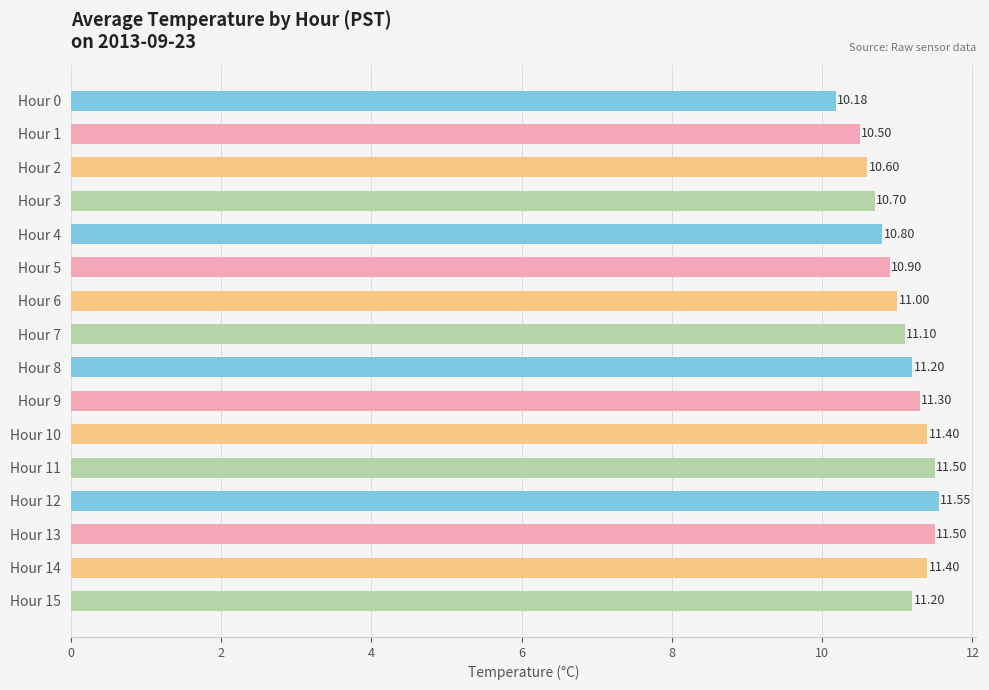

What is the sum of all values?

176.8